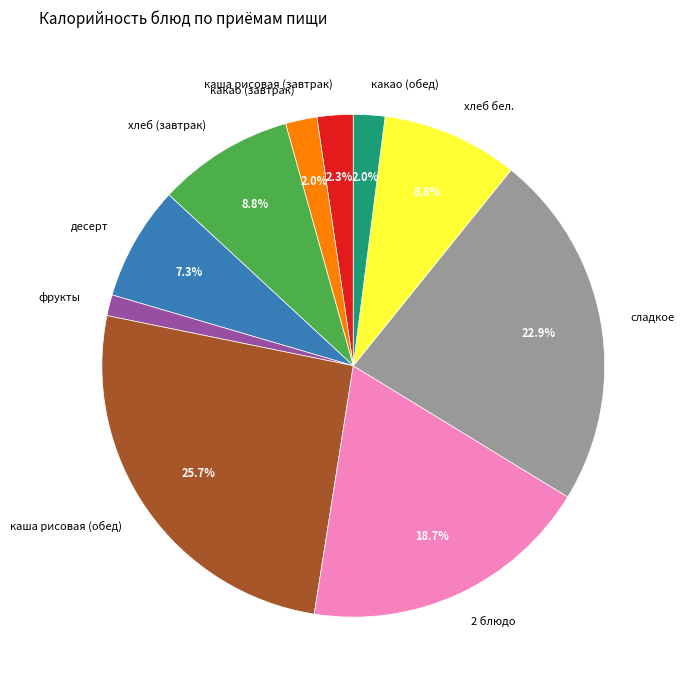

Count the number of slices in the pie.

10